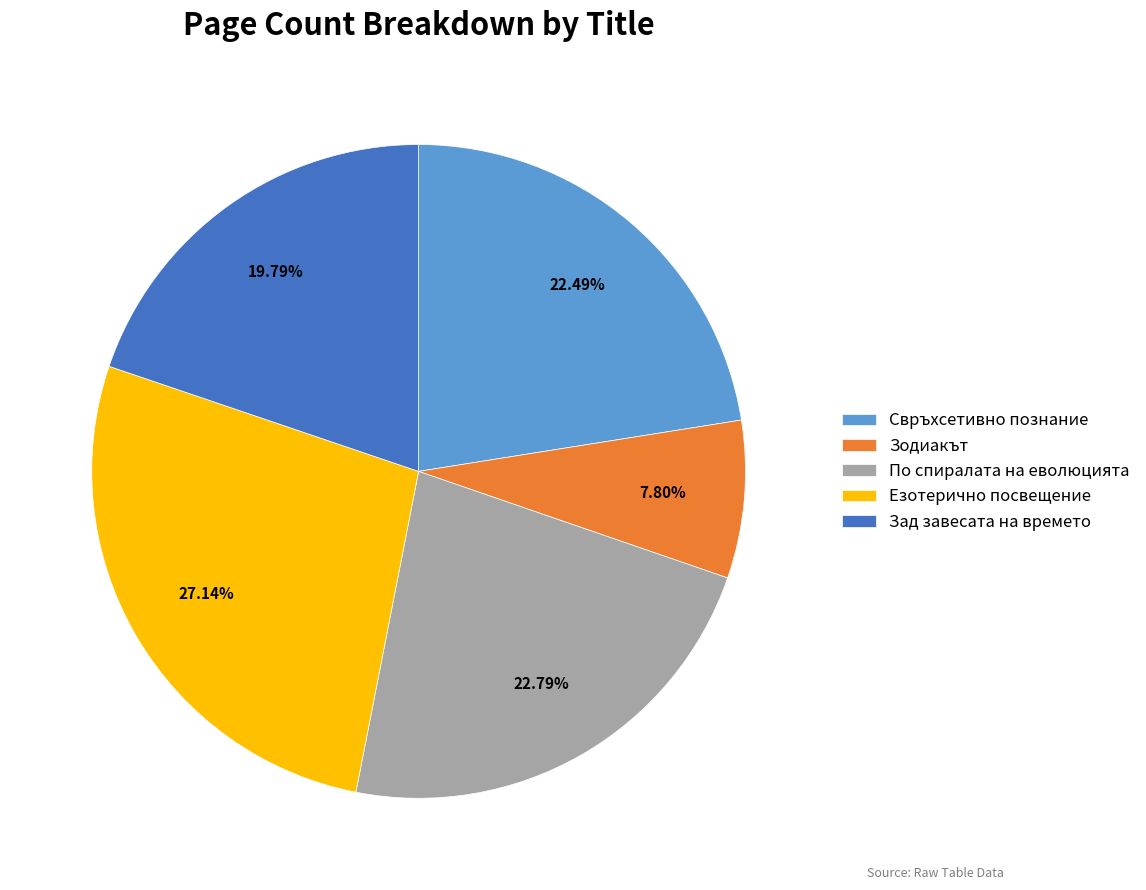

Count the number of slices in the pie.

5